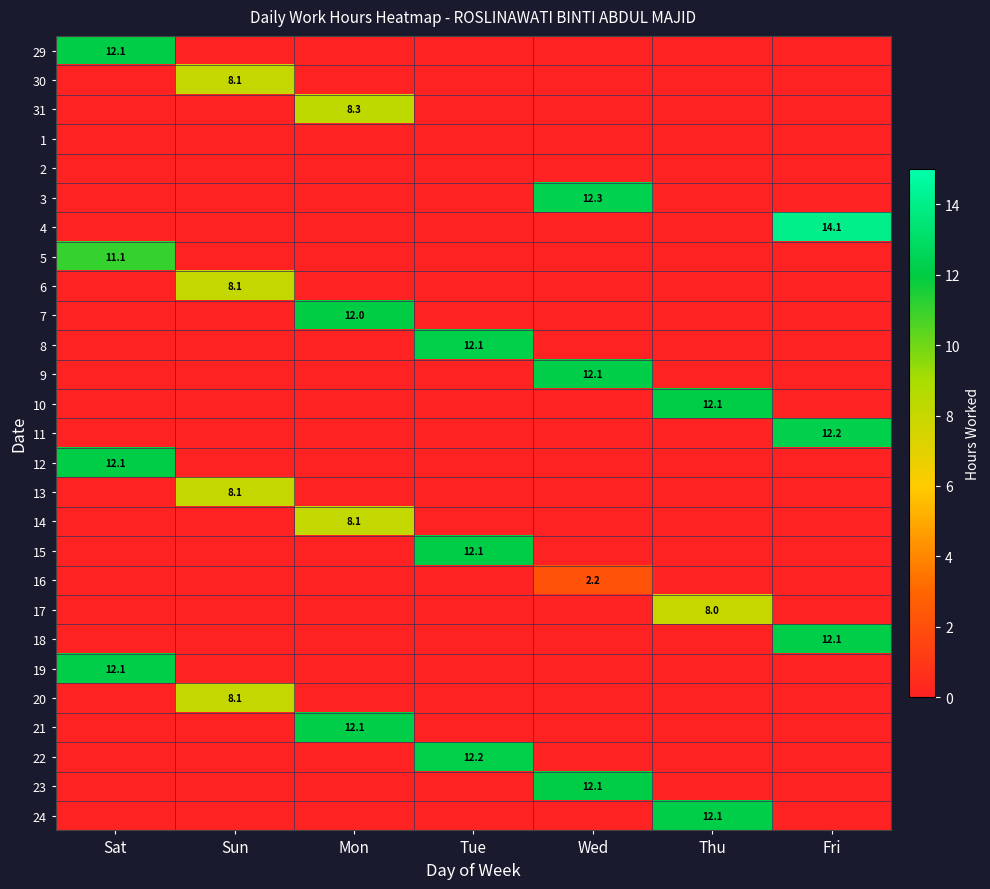

Is it true that 13 equals 8.1 at Sun?

True